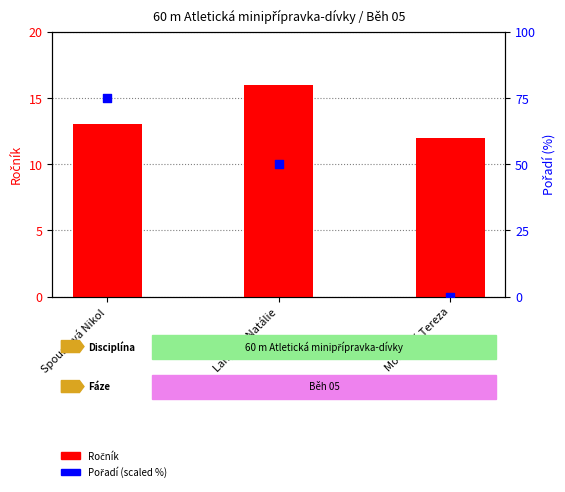

At which category is the sum across all series the highest?

Spoustová Nikol